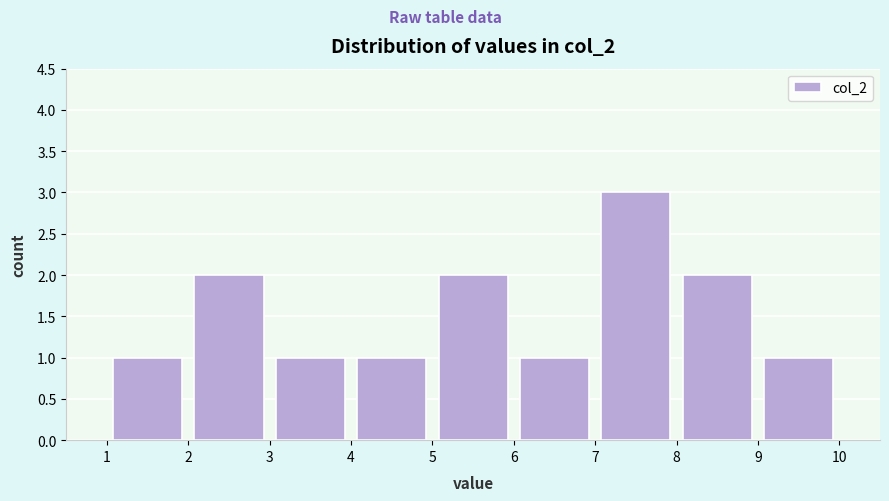

Reading left to right, transcribe this chart: for each bar, give the range it covers on the x-axis and its height. The values are not printed on the chart, so give them approximately, as read against the axis.

1 to 2: 1
2 to 3: 2
3 to 4: 1
4 to 5: 1
5 to 6: 2
6 to 7: 1
7 to 8: 3
8 to 9: 2
9 to 10: 1